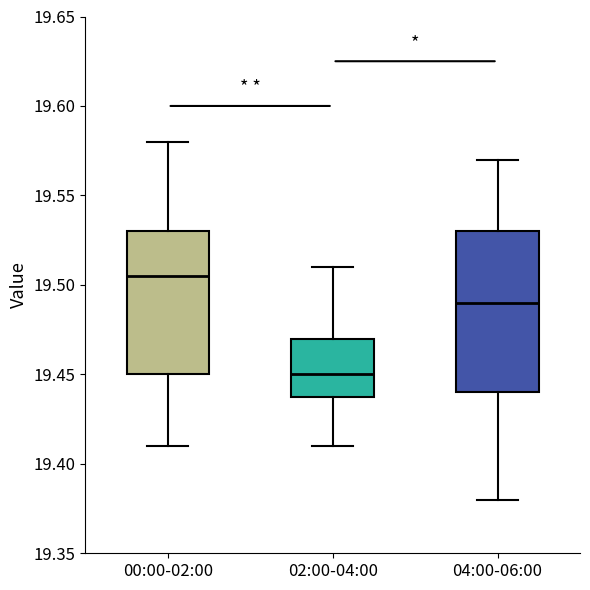

Where does the upper whisker of the box for 02:00-04:00 end on the y-axis? The values are not printed on the chart, so give them approximately, as read against the axis.

19.510